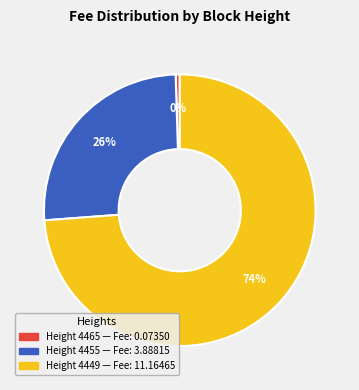

Is there a majority slice in this chart?

Yes